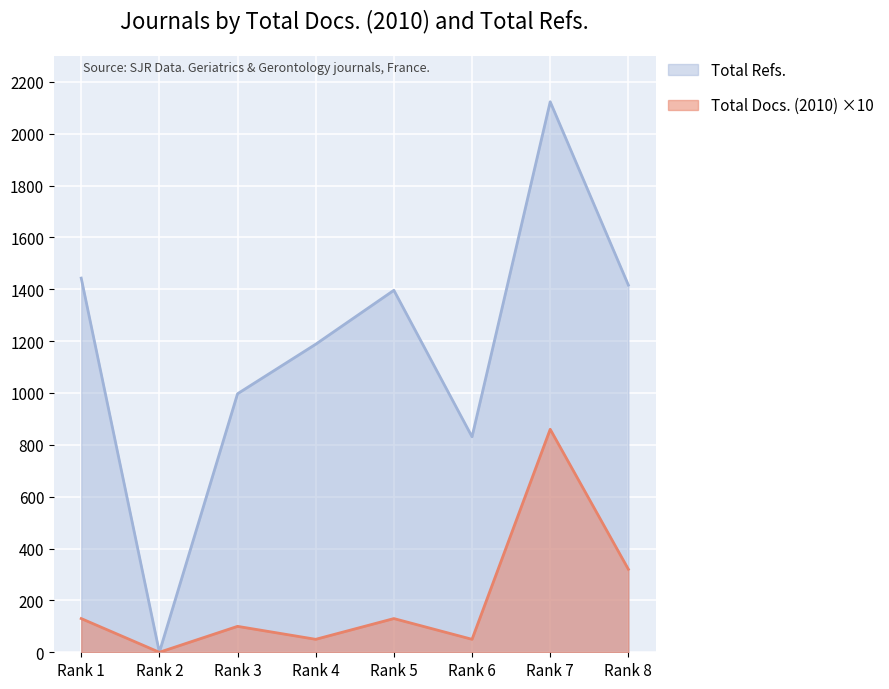

Where is the first local maximum for Total Docs. (2010)?

Rank 3